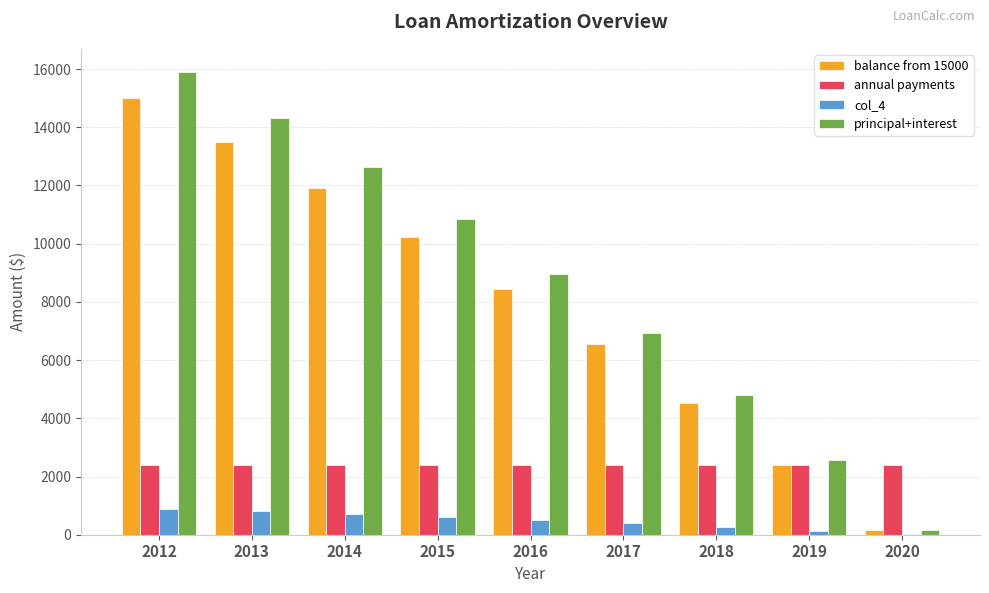

How many values in the balance from 15000 series exceed 8438?

5